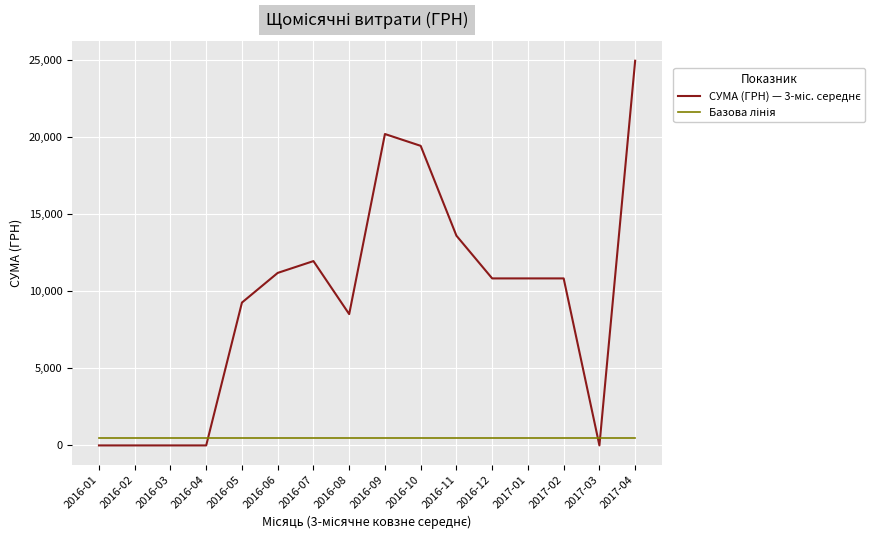

What is the greatest value displayed?

24937.7